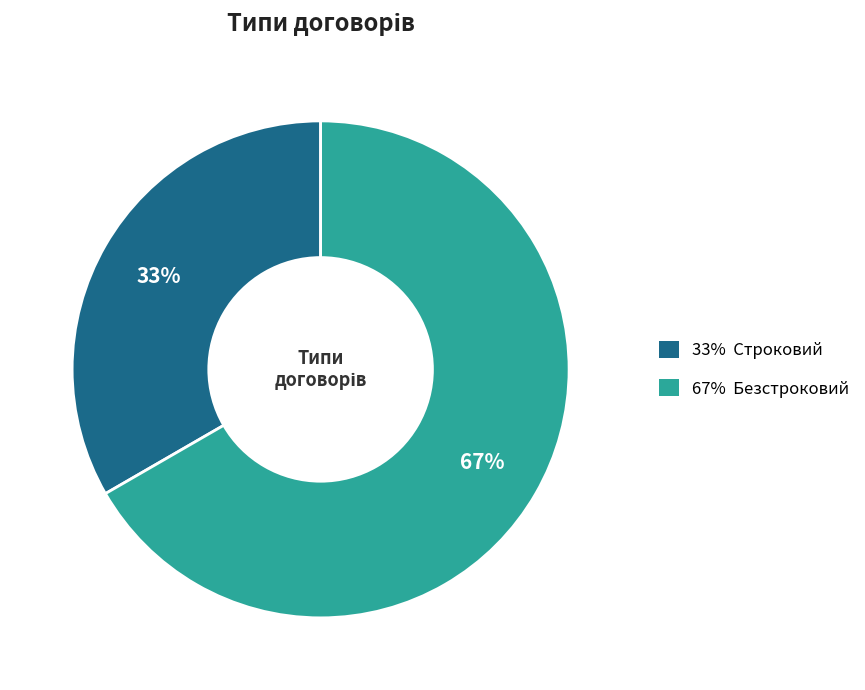

Is there any slice that represents more than half of the pie?

Yes